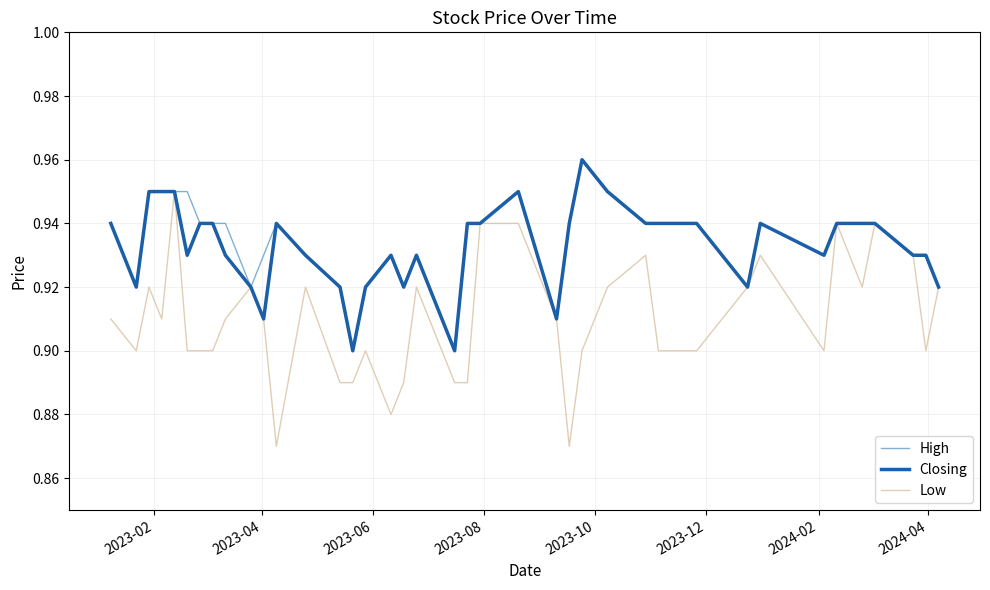

What is the difference between the maximum and minimum values in the Closing series?

0.1